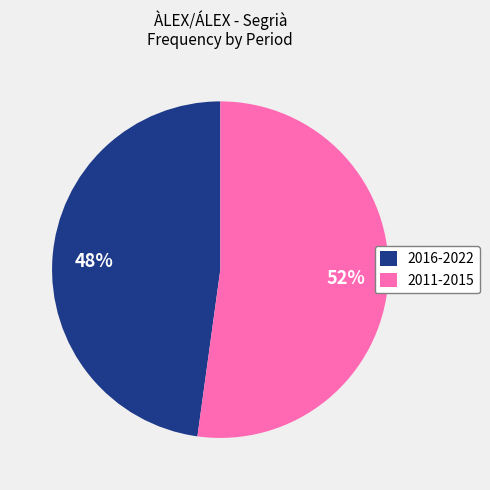

The 2011-2015 slice represents 58% of the pie. True or false?

False